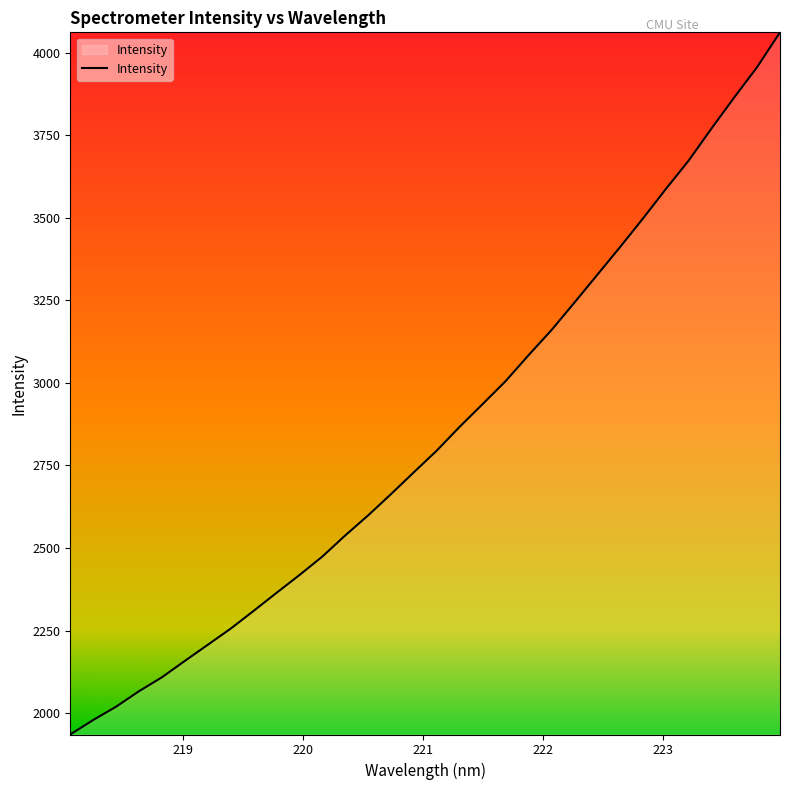

What is the smallest value displayed?

1935.1